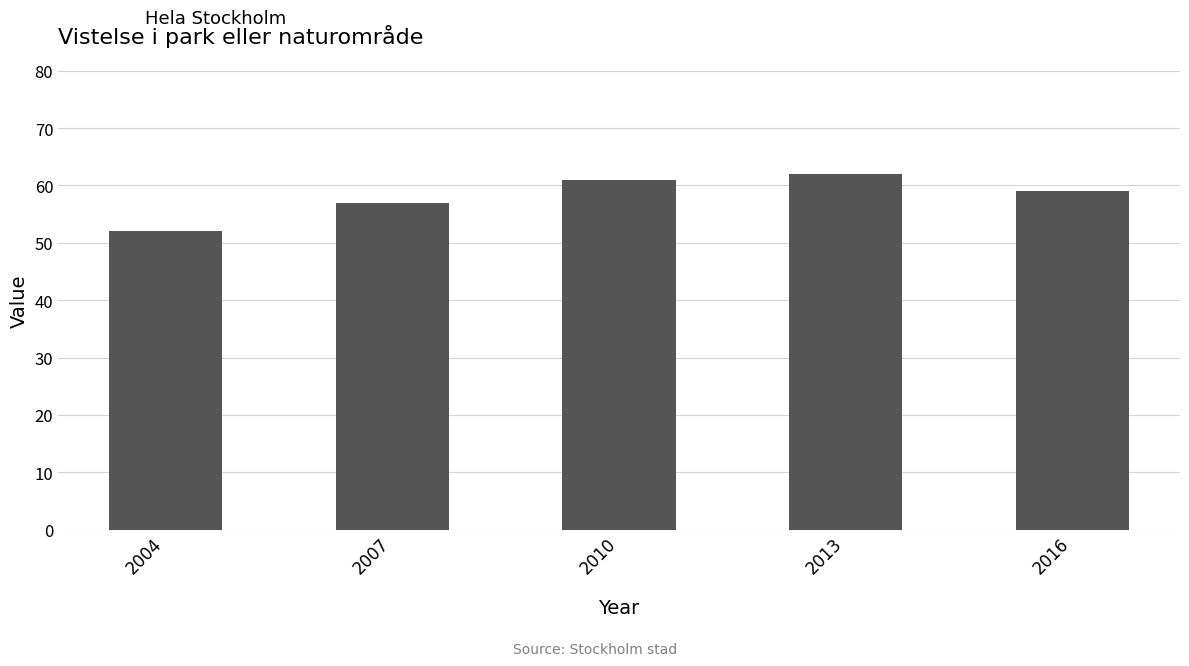

How many data points does each series have?

5